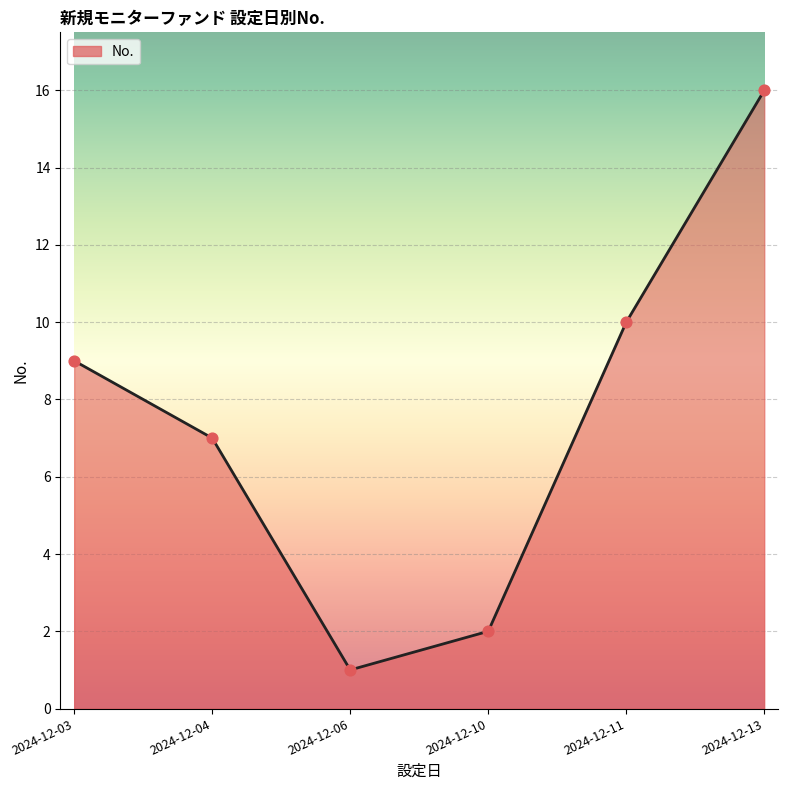

Which has a higher value, 2024-12-13 or 2024-12-11?

2024-12-13